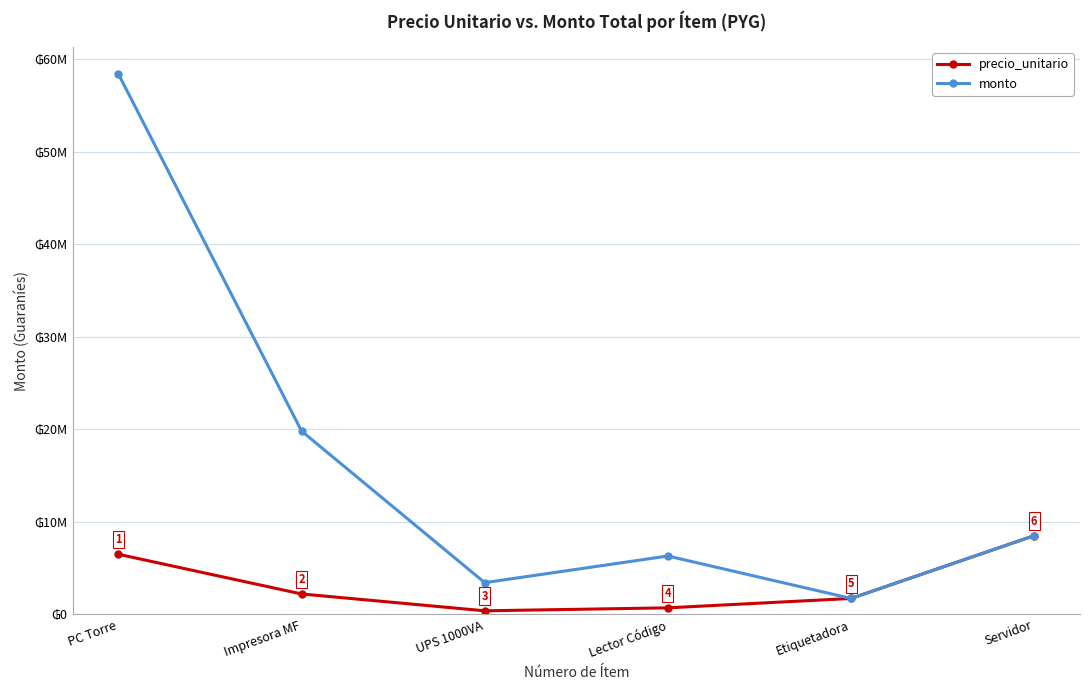

In precio_unitario, how many points are lower than both neighbors (excluding endpoints)?

1